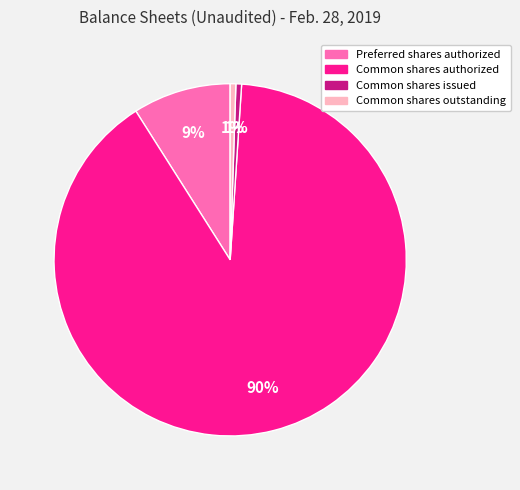

Between Common shares authorized and Common shares outstanding, which is larger?

Common shares authorized